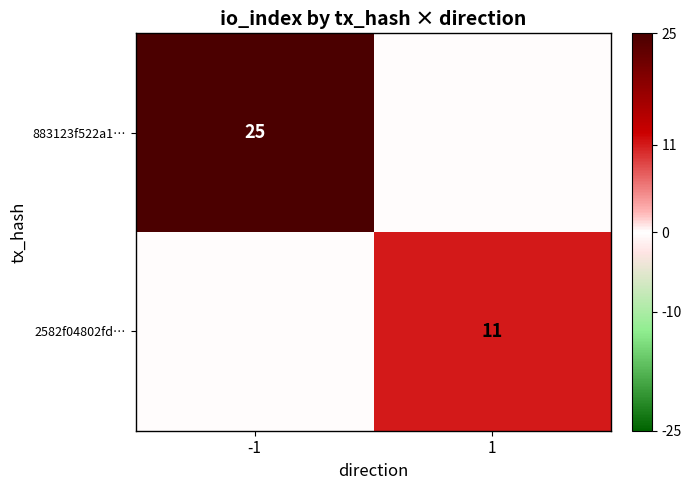

Is it true that 2582f04802fd… equals 11 at 1?

True